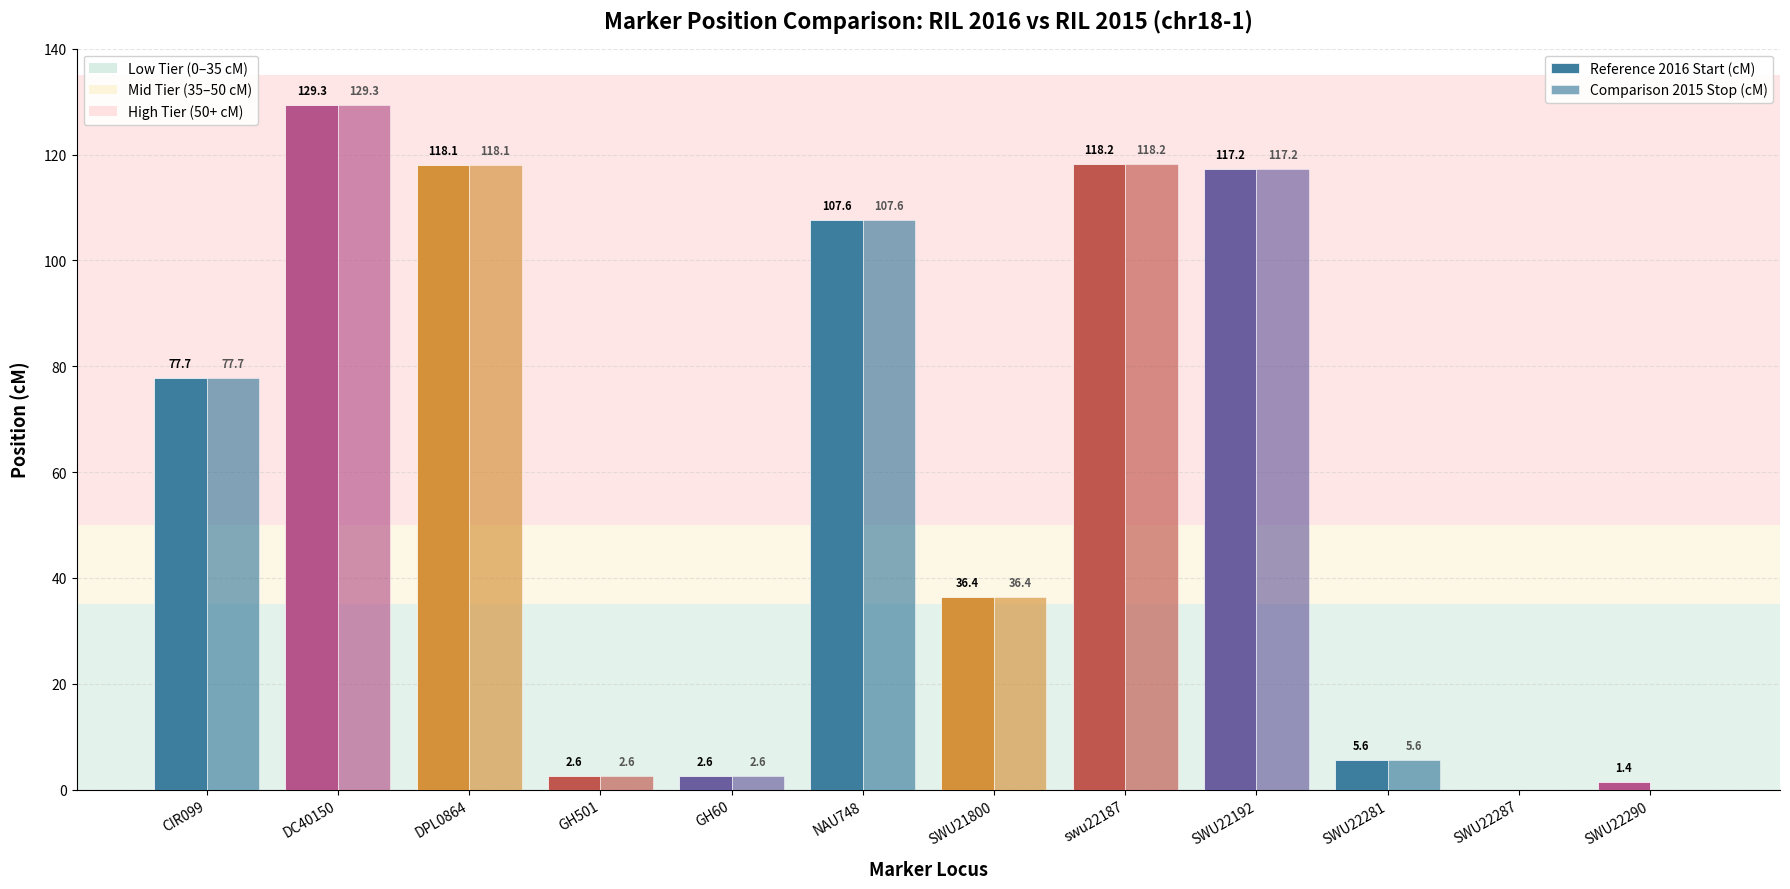

At which label does Comparison 2015 Stop (cM) reach its peak?

DC40150